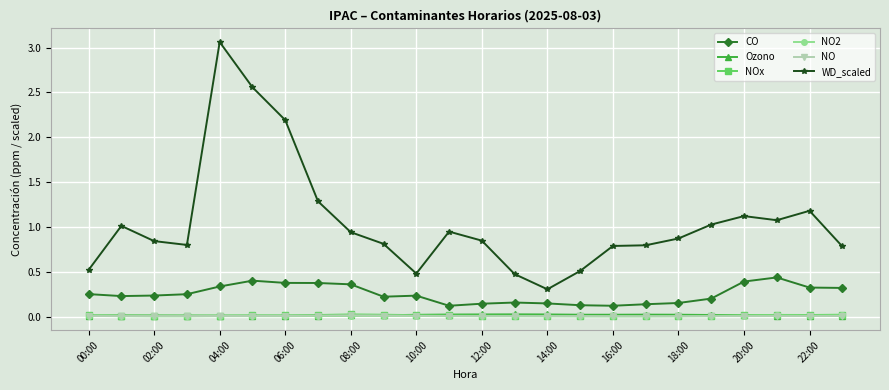

Which series has the largest total across all categories?

WD_scaled